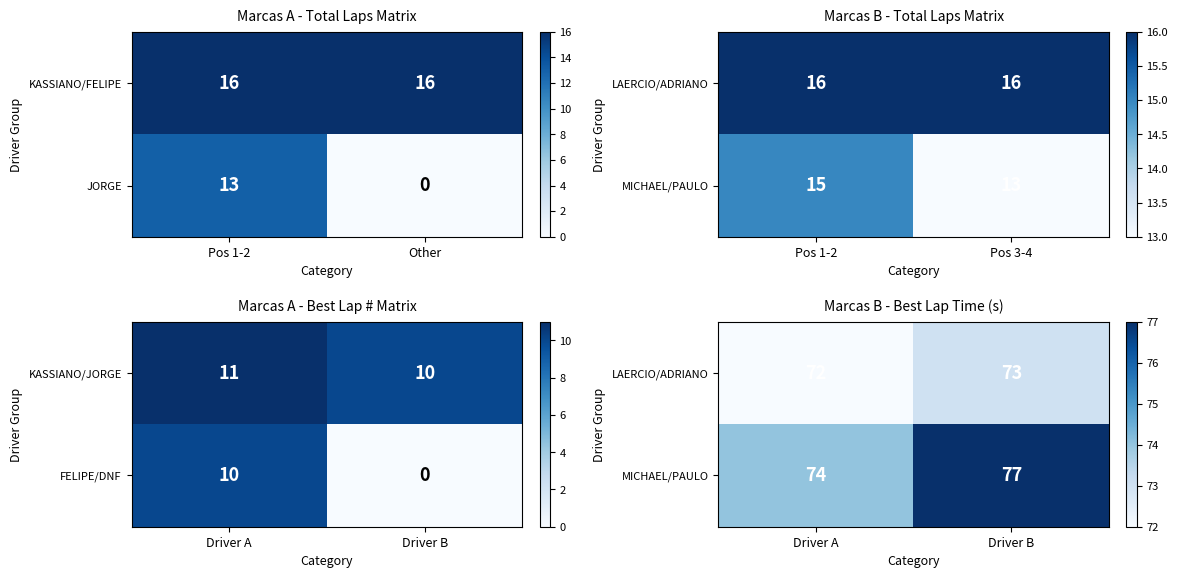

What is the approximate value of KASSIANO/FELIPE at Other?

16